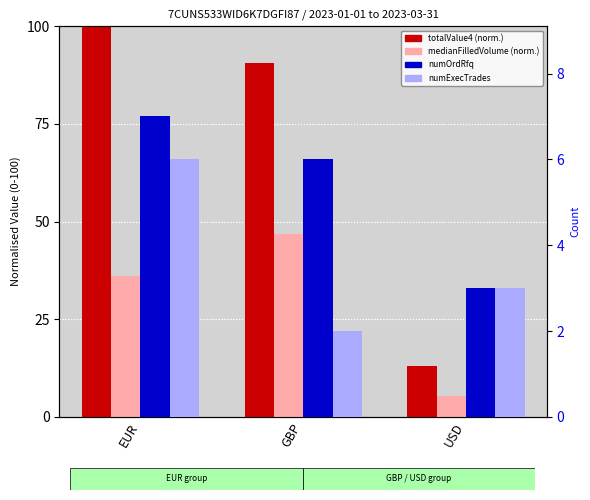

What is the difference between the maximum and second lowest values in the numOrdRfq series?

1.0